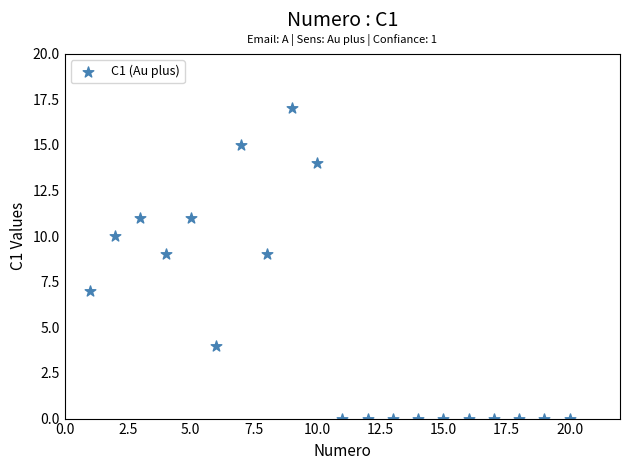

What is the range of X values (max minus min)?

19